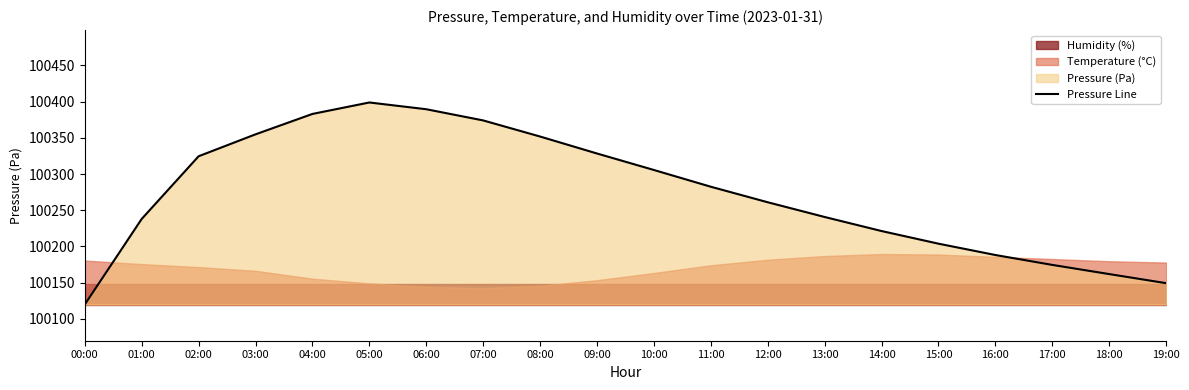

Read the value at 08:00.

100351.9